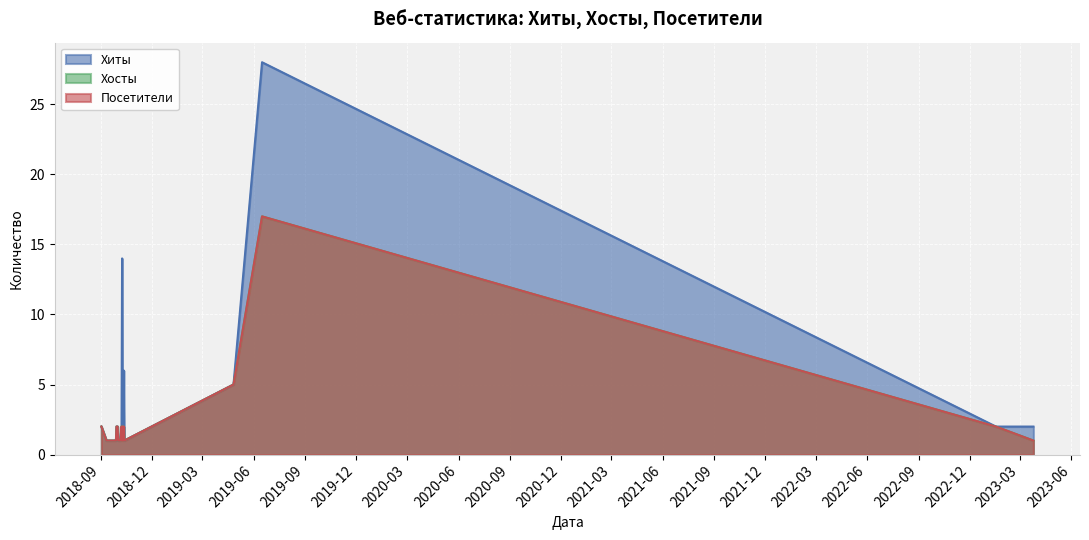

What is the minimum value for Хиты?

1